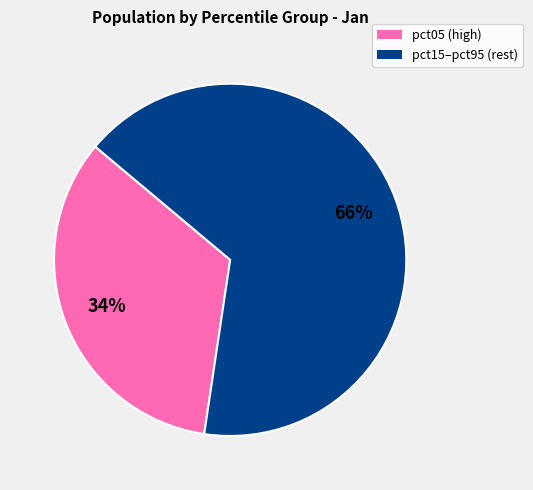

Does any single category account for the majority?

Yes